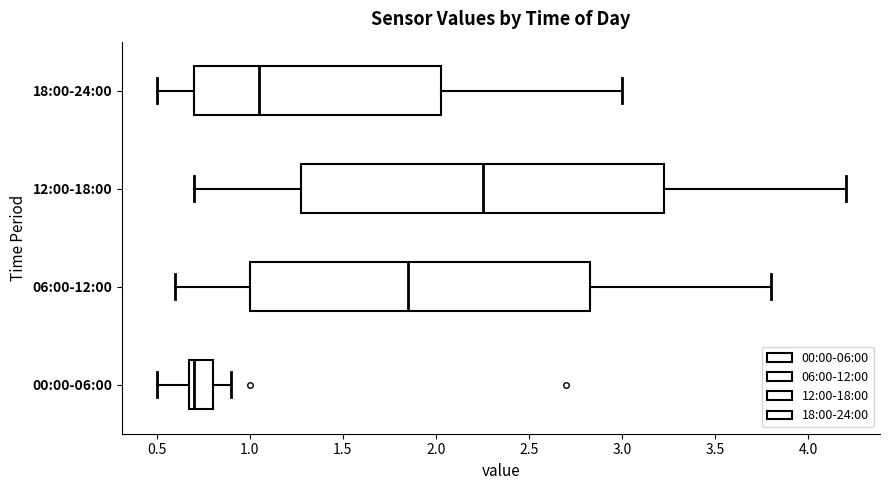

Which box is the widest, from its left edge to its right edge?

12:00-18:00